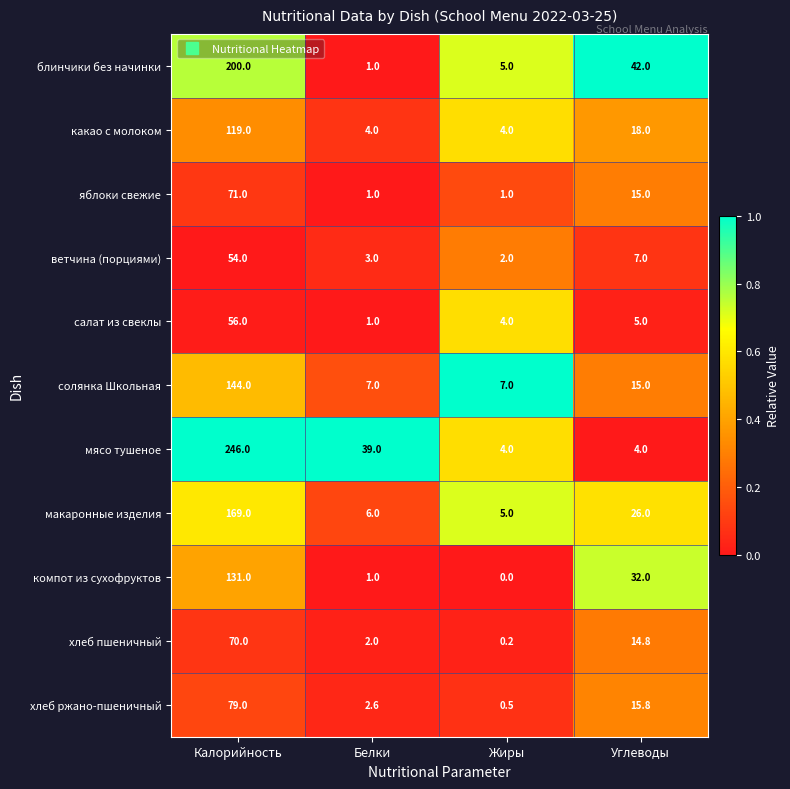

Count the number of categories in the chart.

4